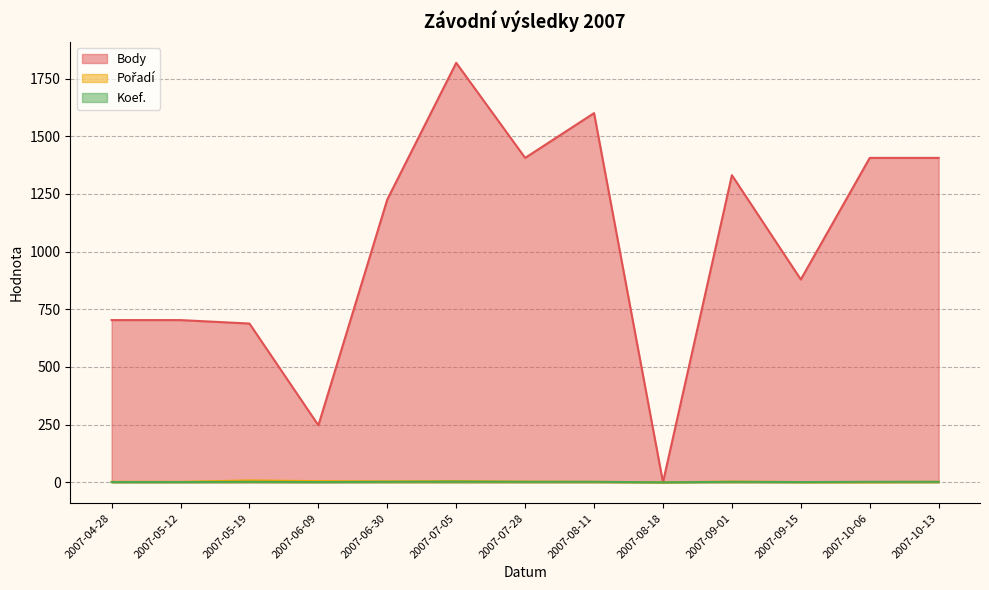

How many values in the Koef. series are below 2?

5